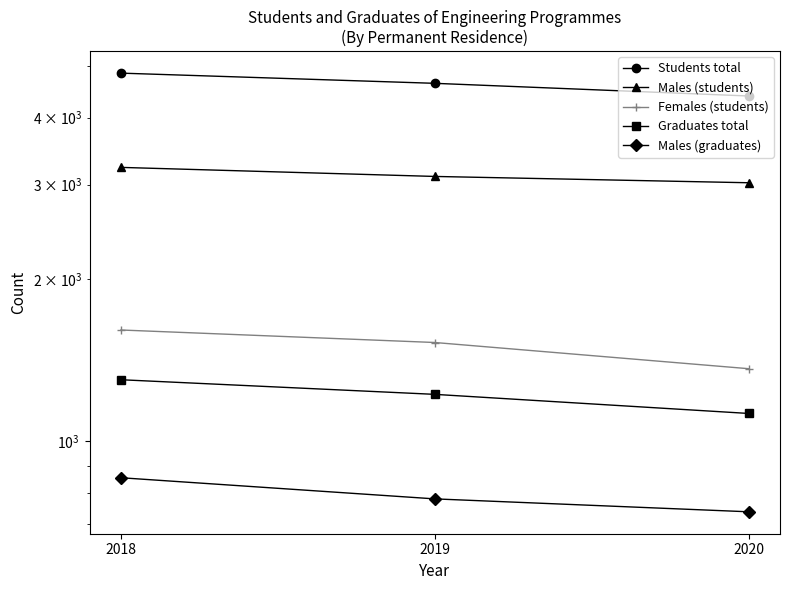

At which category is the sum across all series the highest?

2018